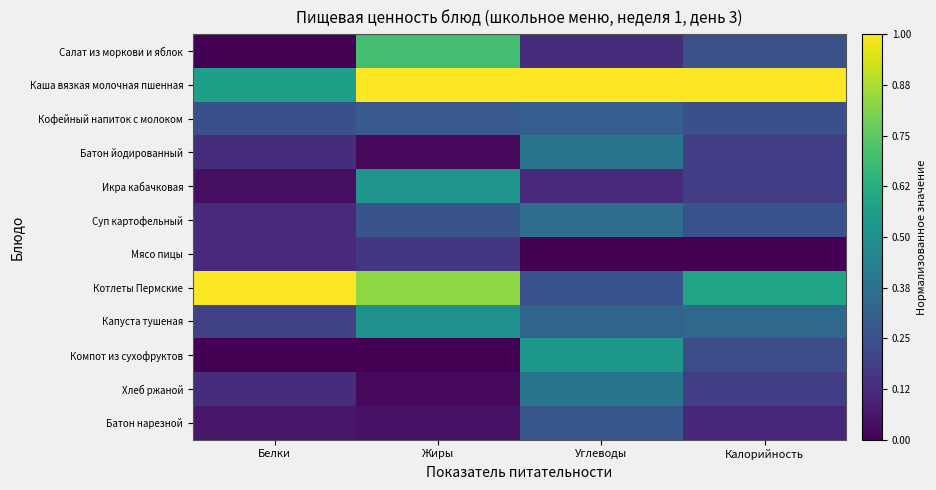

What is the total value across all series at Белки?

2.6